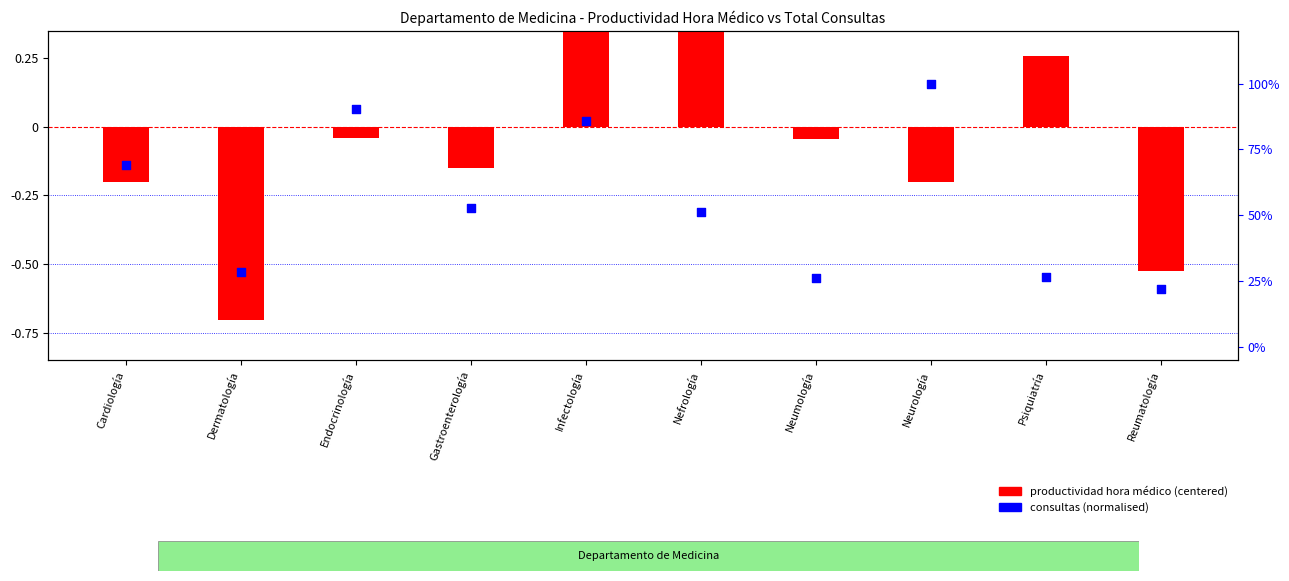

What is the total value across all series at Infectología?

2.0